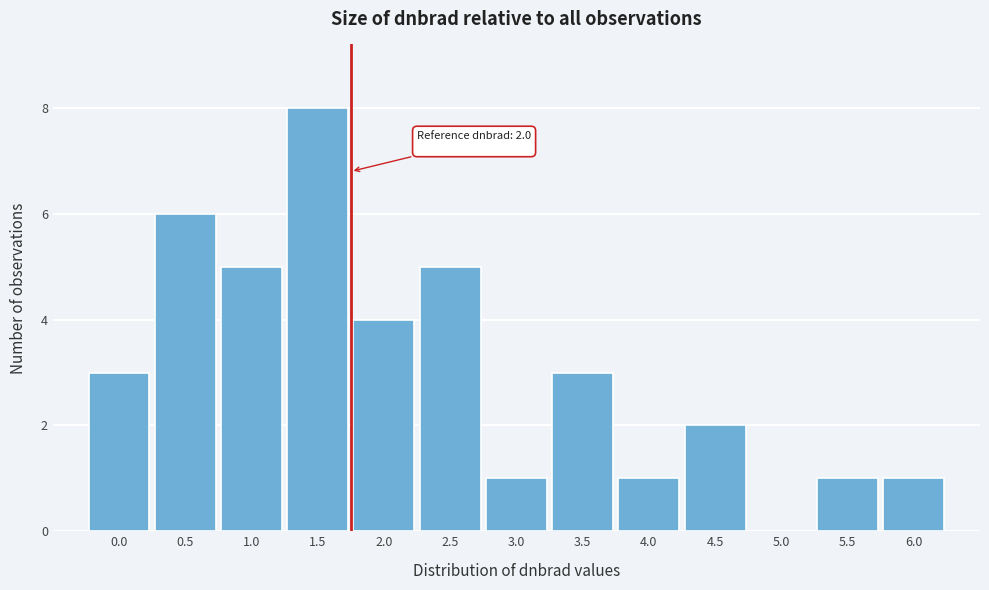

Reading left to right, list all the values displayed in this chart.

0.0=3	0.5=6	1.0=5	1.5=8	2.0=4	2.5=5	3.0=1	3.5=3	4.0=1	4.5=2	5.0=0	5.5=1	6.0=1